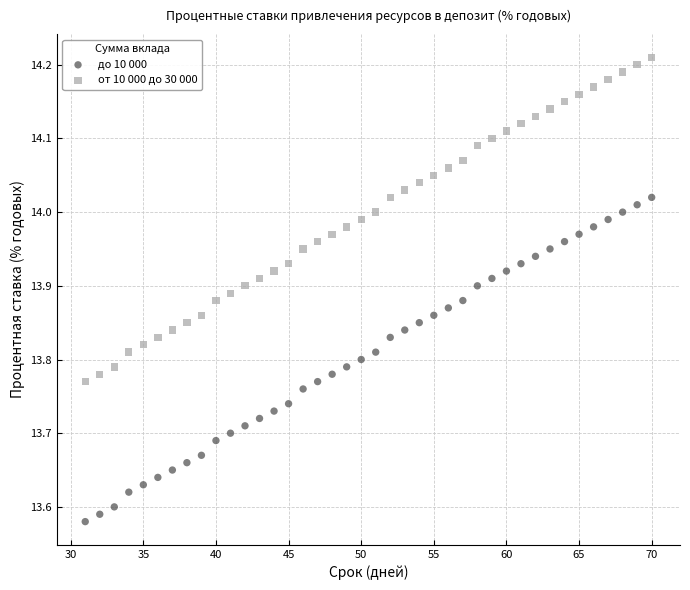

Which series reaches the minimum Y coordinate?

до 10 000